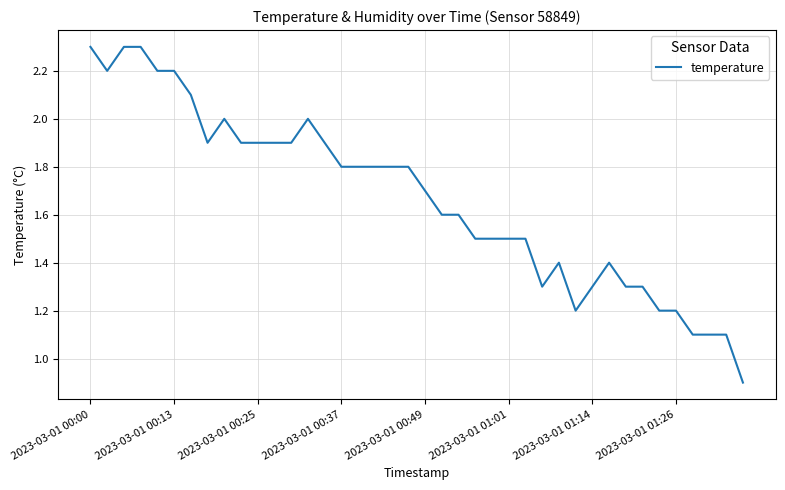

Reading left to right, transcribe all the data shown in this chart.

2.3	2.2	2.3	2.3	2.2	2.2	2.1	1.9	2.0	1.9	1.9	1.9	1.9	2.0	1.9	1.8	1.8	1.8	1.8	1.8	1.7	1.6	1.6	1.5	1.5	1.5	1.5	1.3	1.4	1.2	1.3	1.4	1.3	1.3	1.2	1.2	1.1	1.1	1.1	0.9